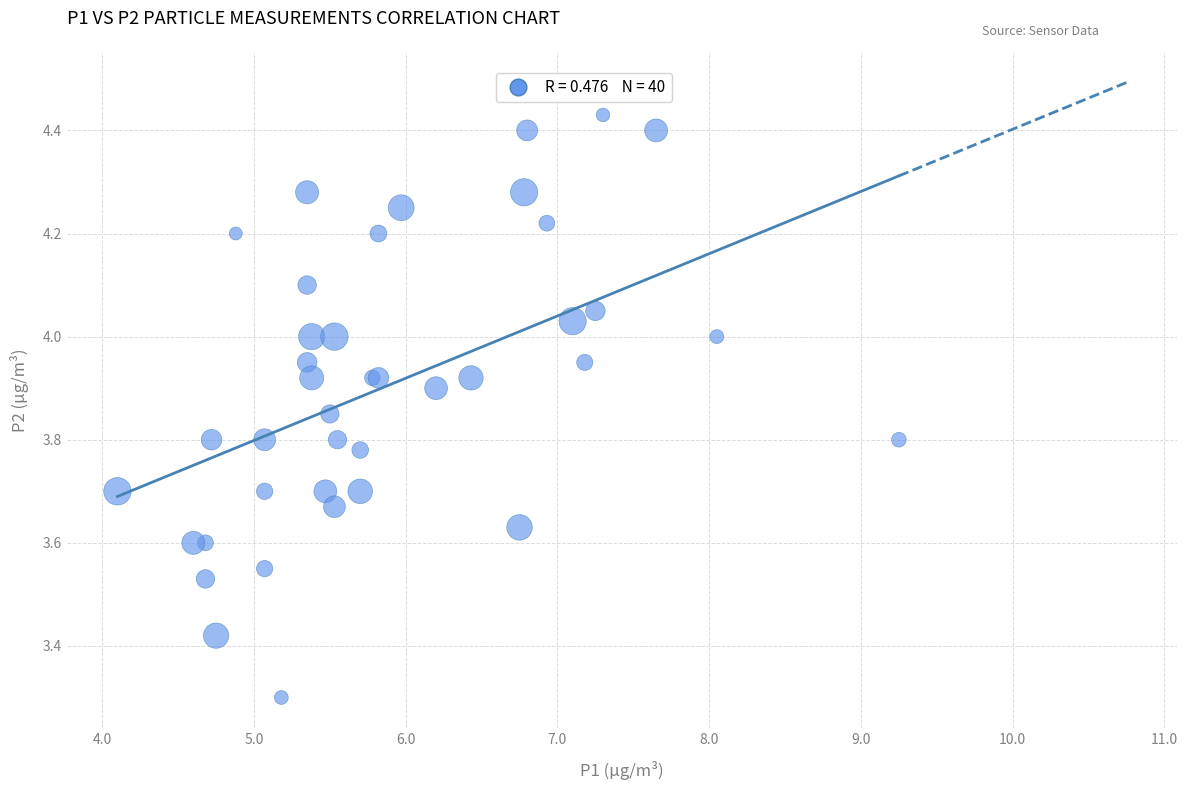

What Y value in the scatter plot is closest to 3?

3.3